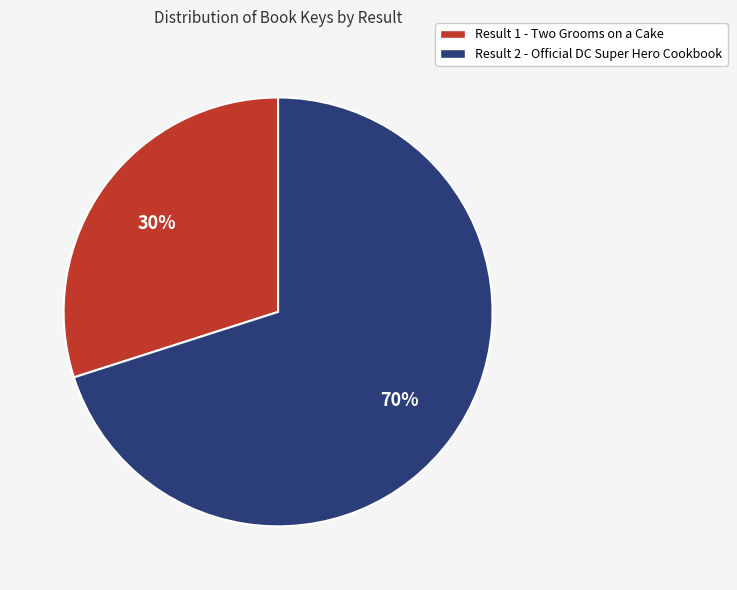

Count the number of slices in the pie.

2